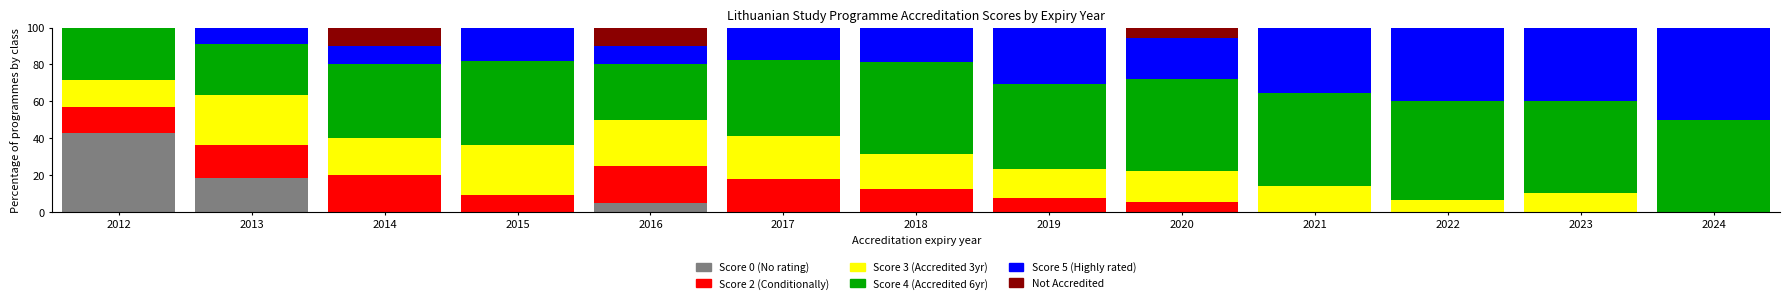

Count the number of categories in the chart.

13